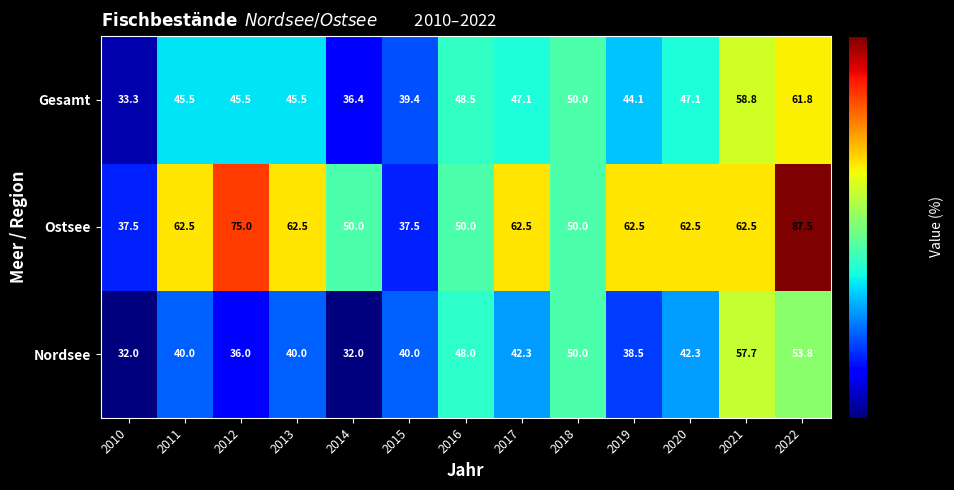

What is the difference between the maximum and second lowest values in the Gesamt series?

25.4